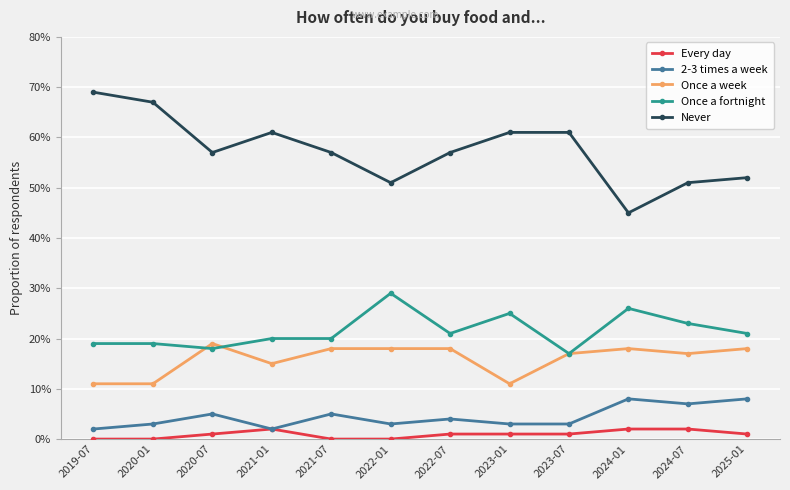

What are all the series names shown in the legend?

Every day, 2-3 times a week, Once a week, Once a fortnight, Never